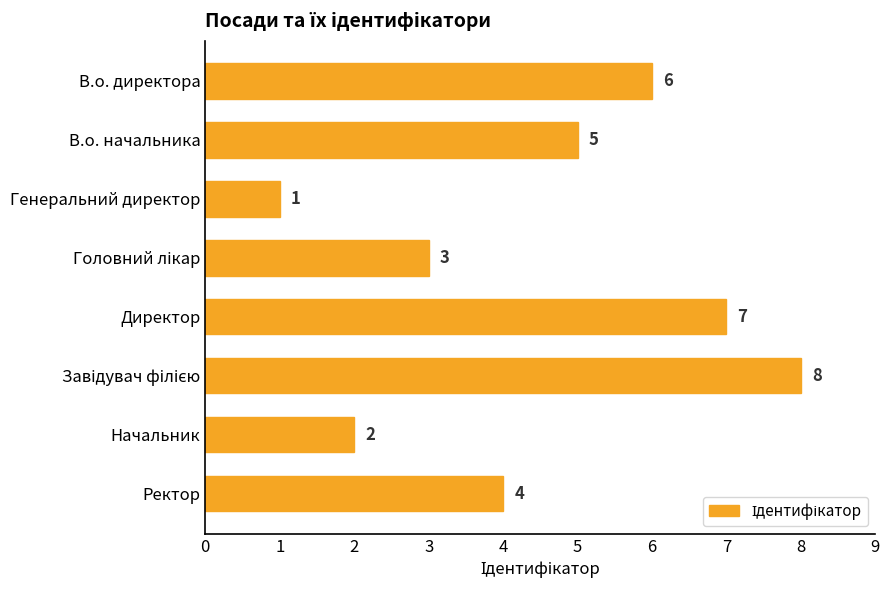

What is the greatest value displayed?

8